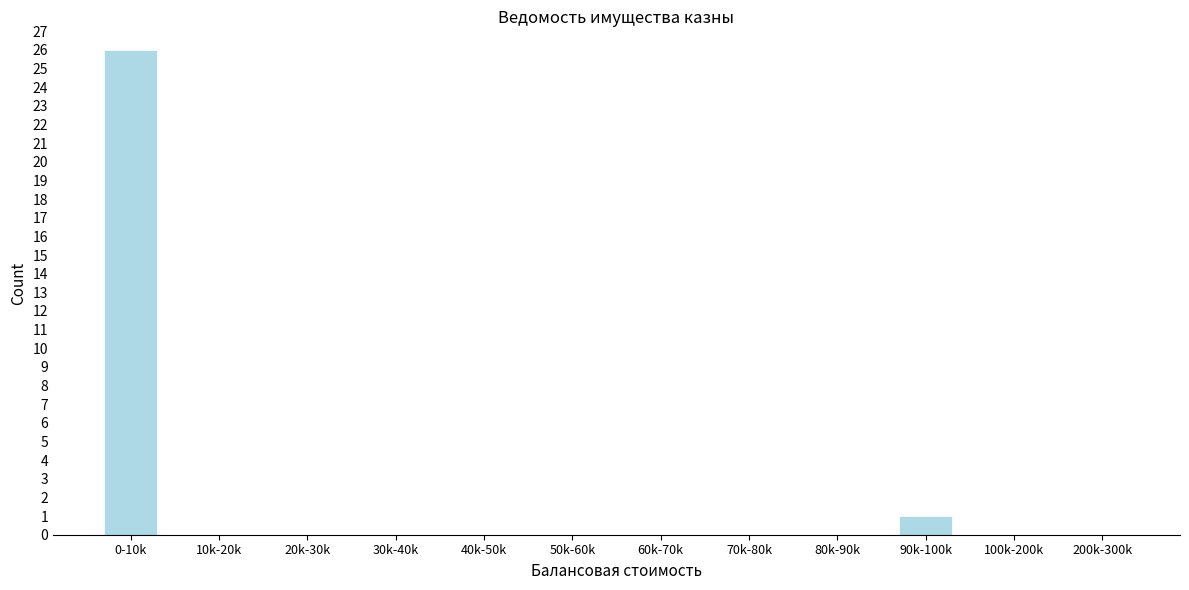

Reading left to right, transcribe all the data shown in this chart.

0-10k=26	10k-20k=0	20k-30k=0	30k-40k=0	40k-50k=0	50k-60k=0	60k-70k=0	70k-80k=0	80k-90k=0	90k-100k=1	100k-200k=0	200k-300k=0